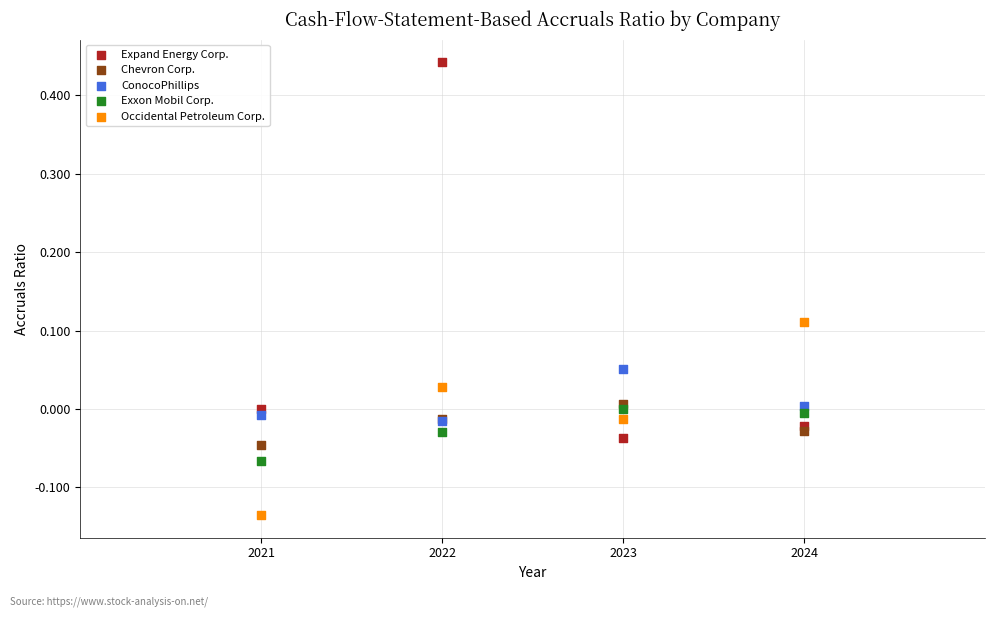

Which series reaches the minimum Y coordinate?

Occidental Petroleum Corp.